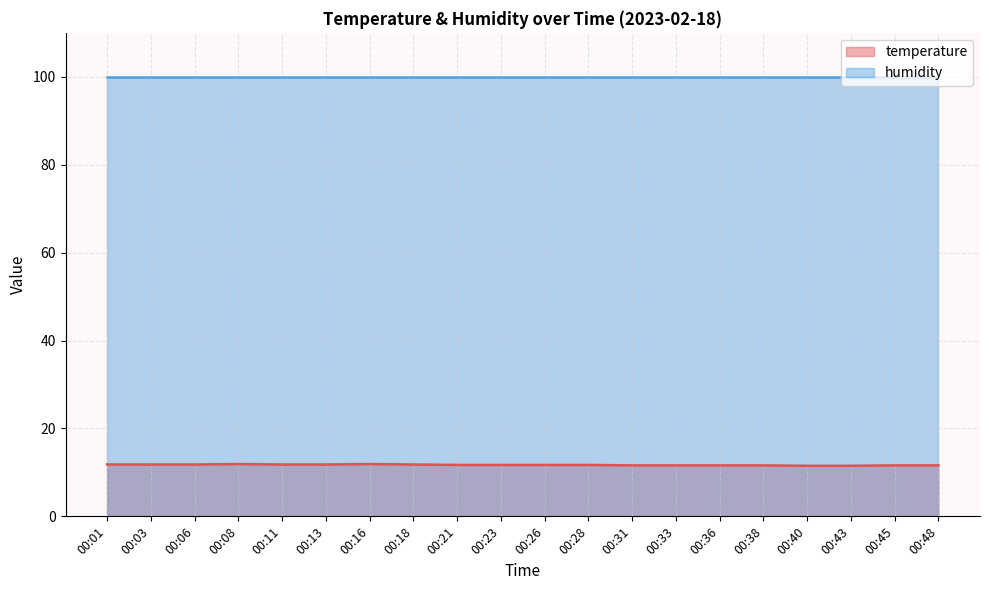

The value at 00:06 is 11.8. True or false?

True